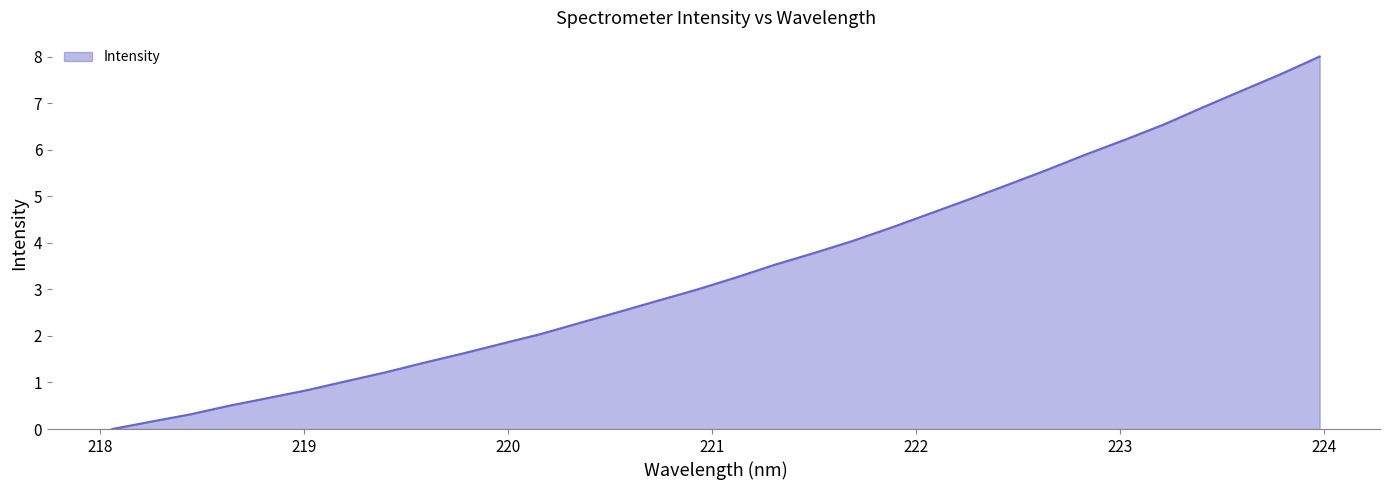

What is the greatest value displayed?

8.0